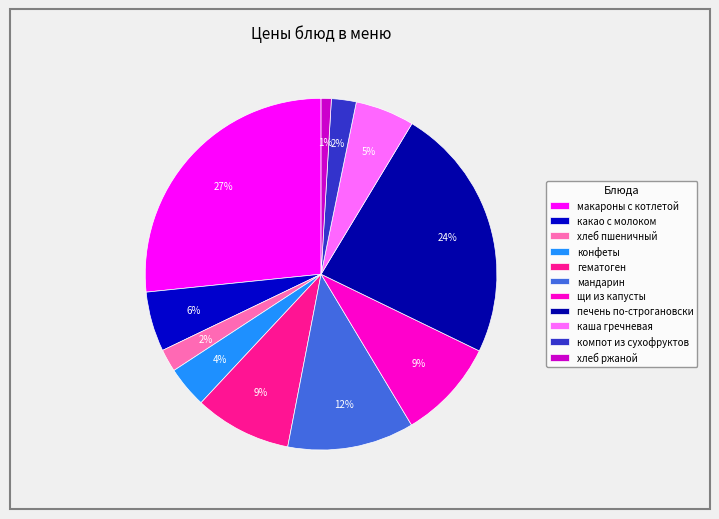

How many slices are in this pie chart?

11